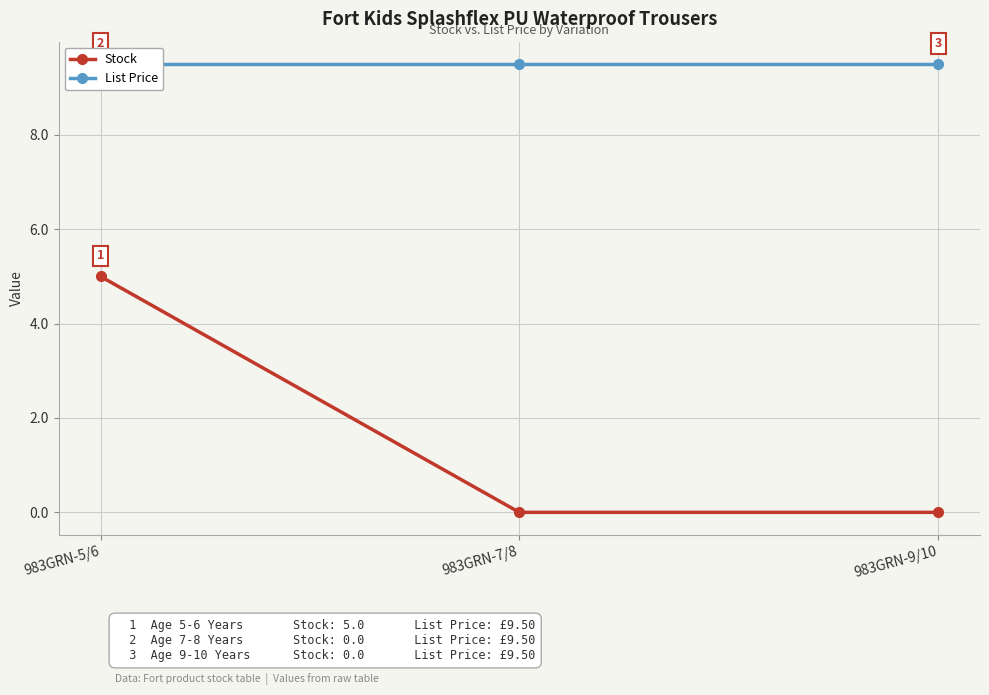

What is the total value across all series at 983GRN-5/6?

14.5